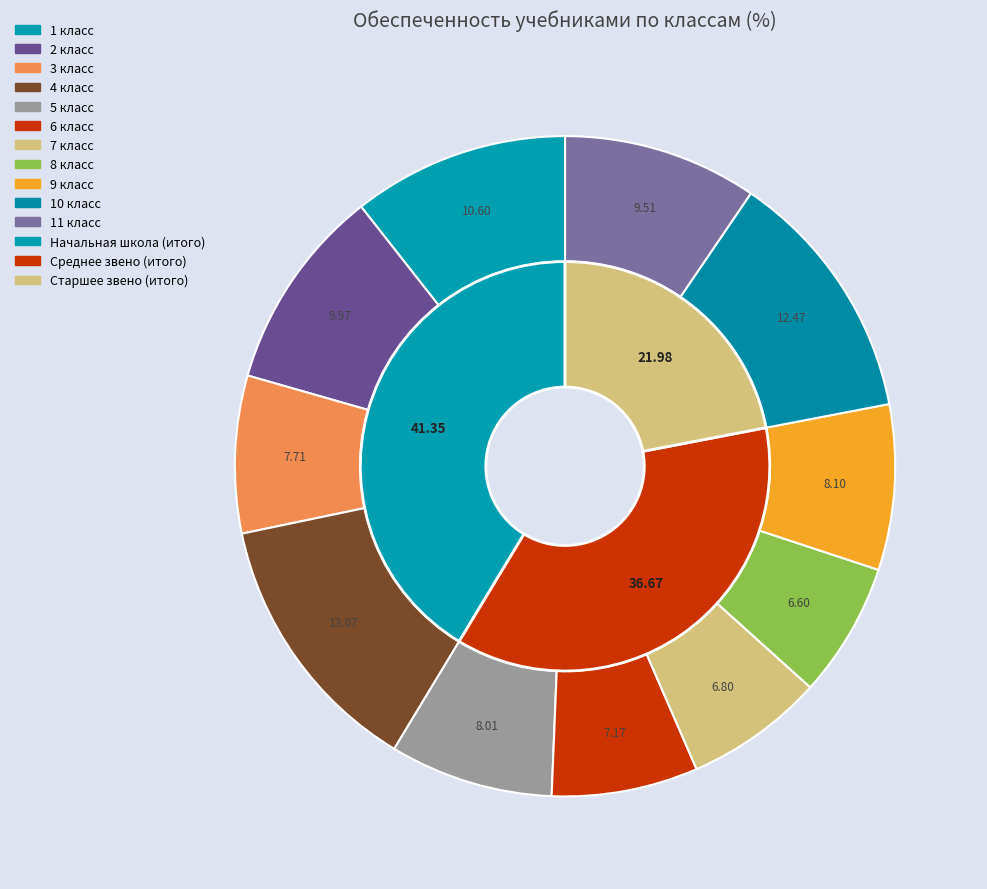

How many slices are in this pie chart?

11